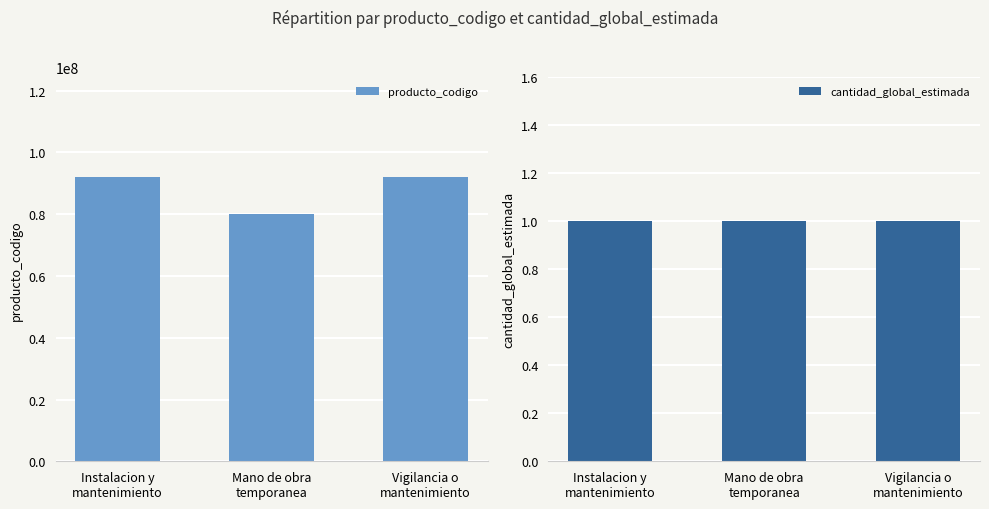

Which series changed the most between Instalacion y
mantenimiento and Vigilancia o
mantenimiento?

producto_codigo